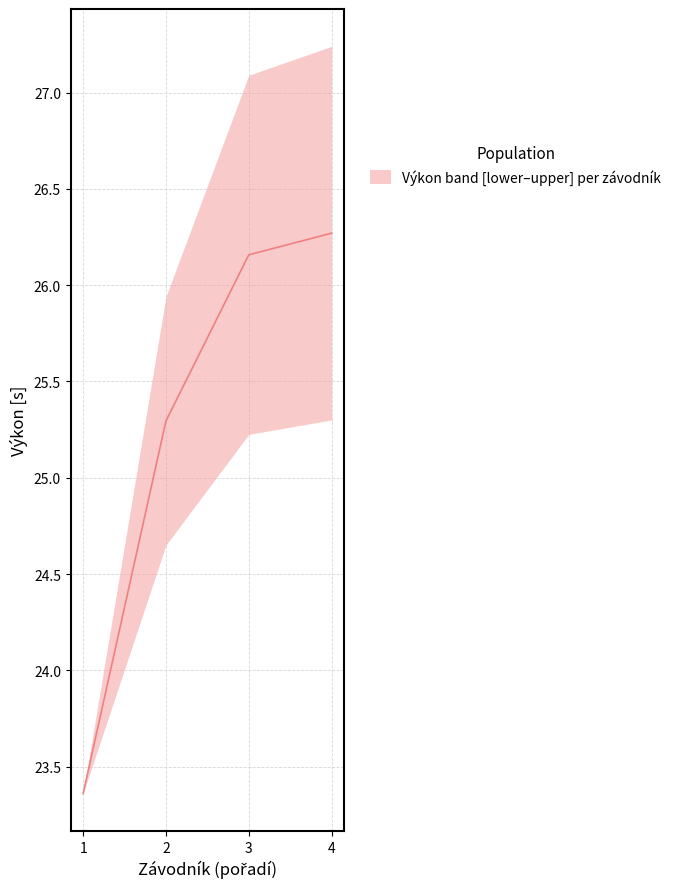

What is the maximum value shown in the chart?

26.3